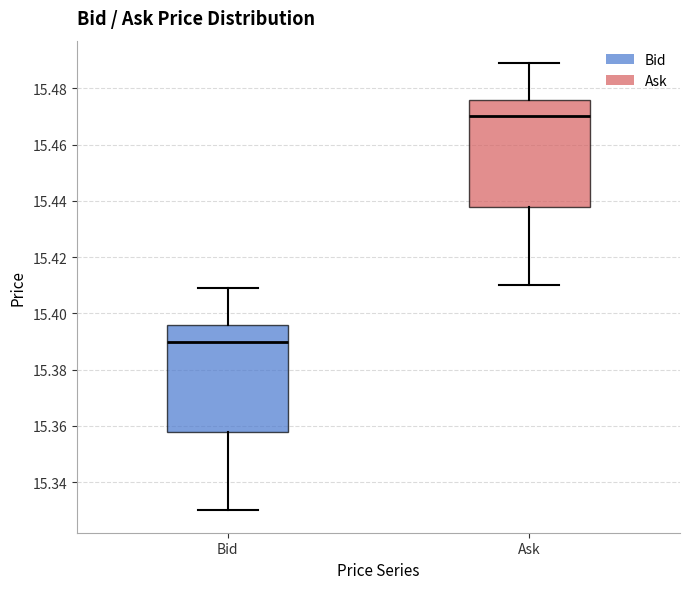

Which box's median line is the lowest?

Bid